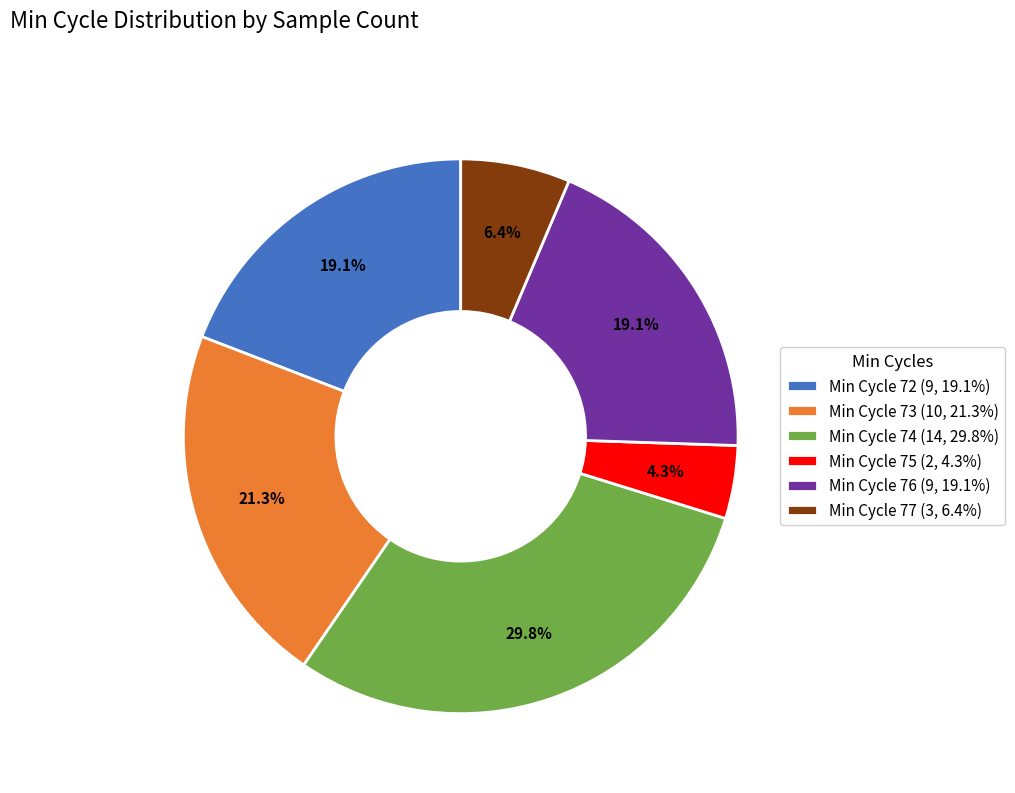

To the nearest percent, what is the average slice percentage?

17%